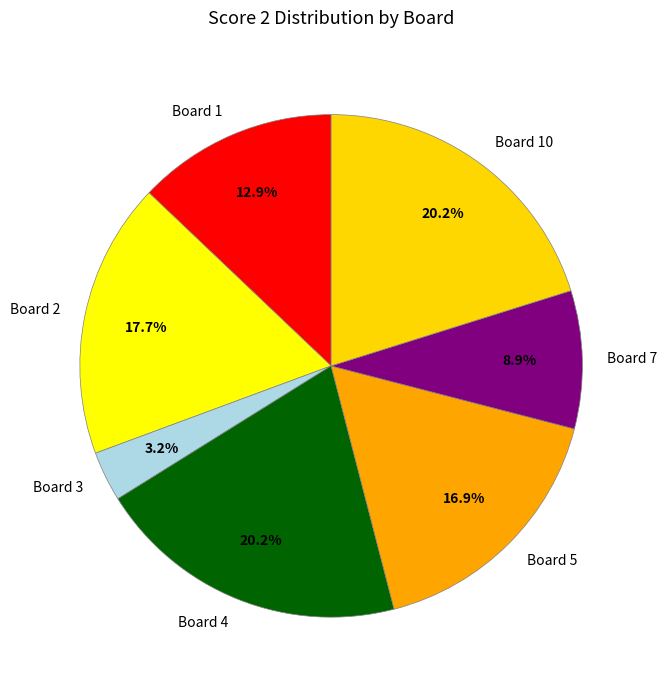

True or false: Board 4 accounts for 20% of the total.

True